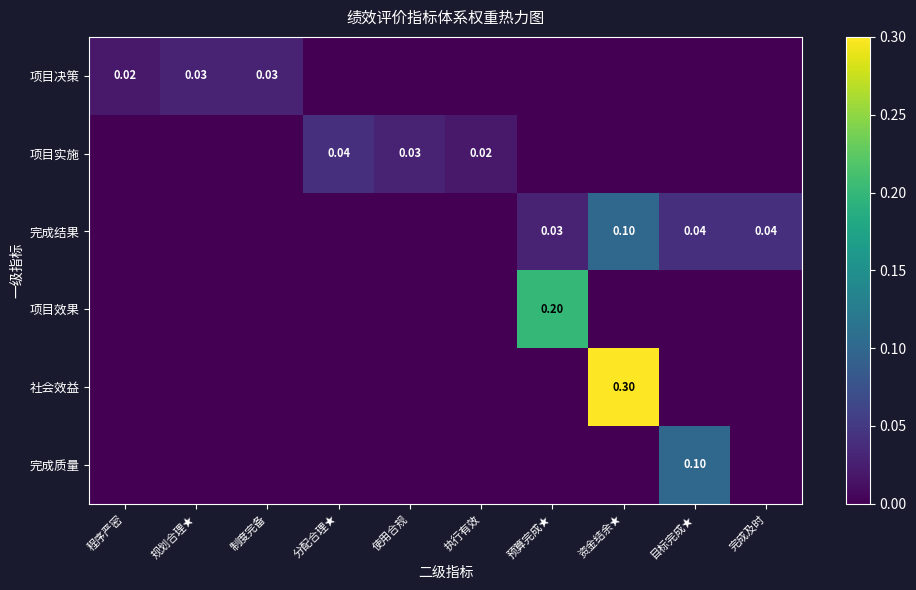

Which category has the lowest value across all series?

分配合理★